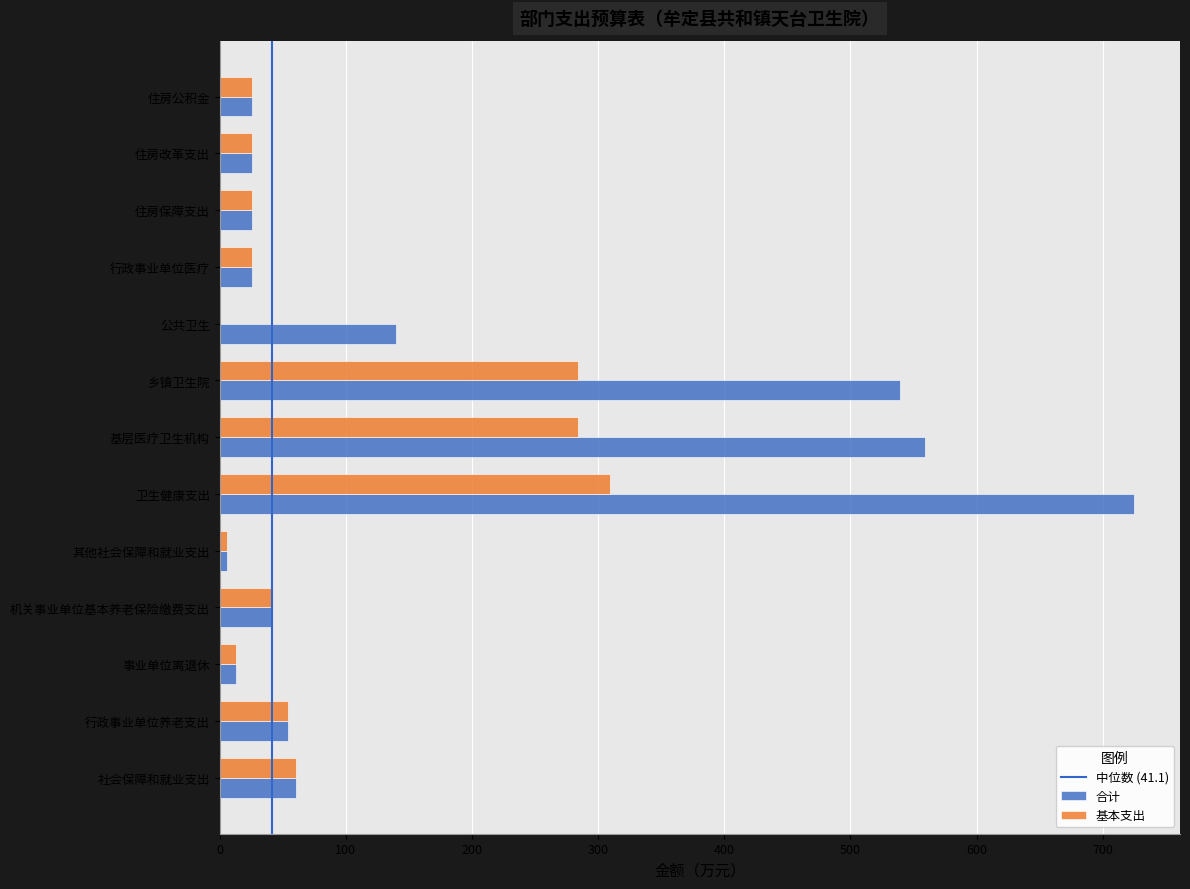

Is it true that 合计 equals 41.1 at 机关事业单位基本养老保险缴费支出?

True